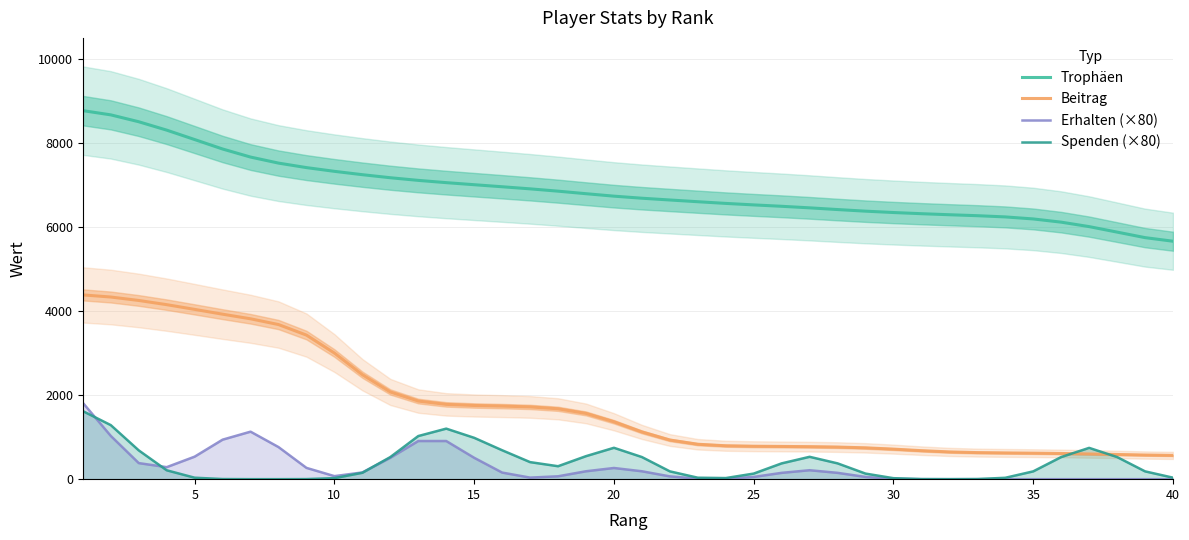

Is it true that Erhalten (×80) equals -817.8 at 37?

False